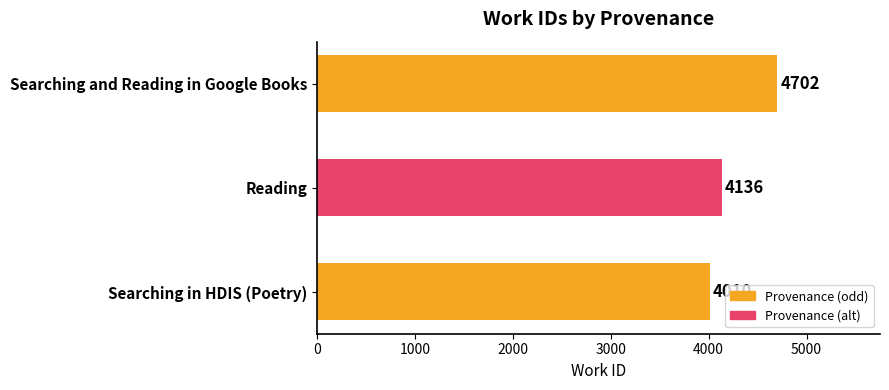

True or false: the data shows 5658 at Reading.

False